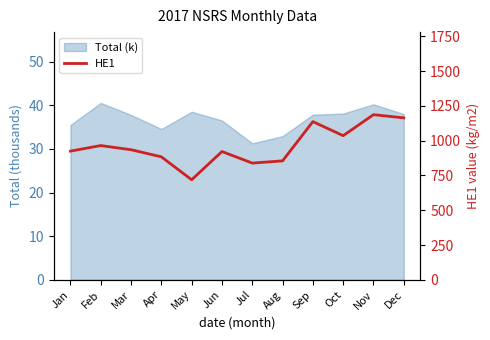

Count the number of values greater than 935.

5